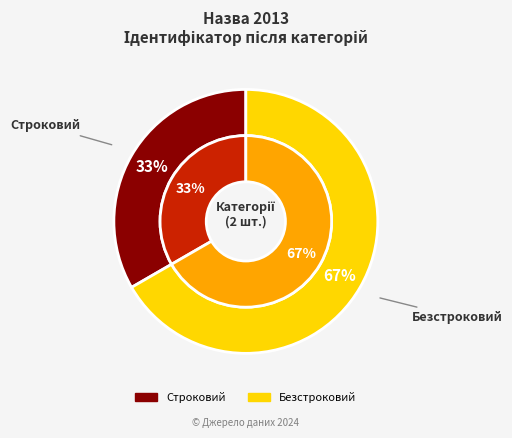

What percentage is the Строковий slice, to the nearest percent?

33%